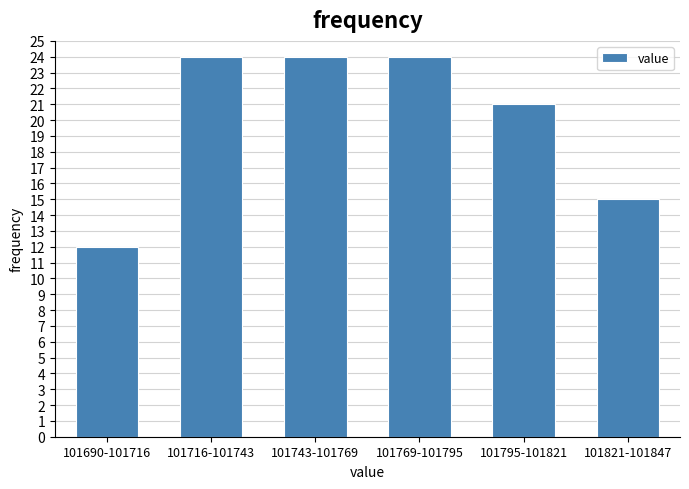

Reading left to right, extract all data points from this chart.

12	24	24	24	21	15